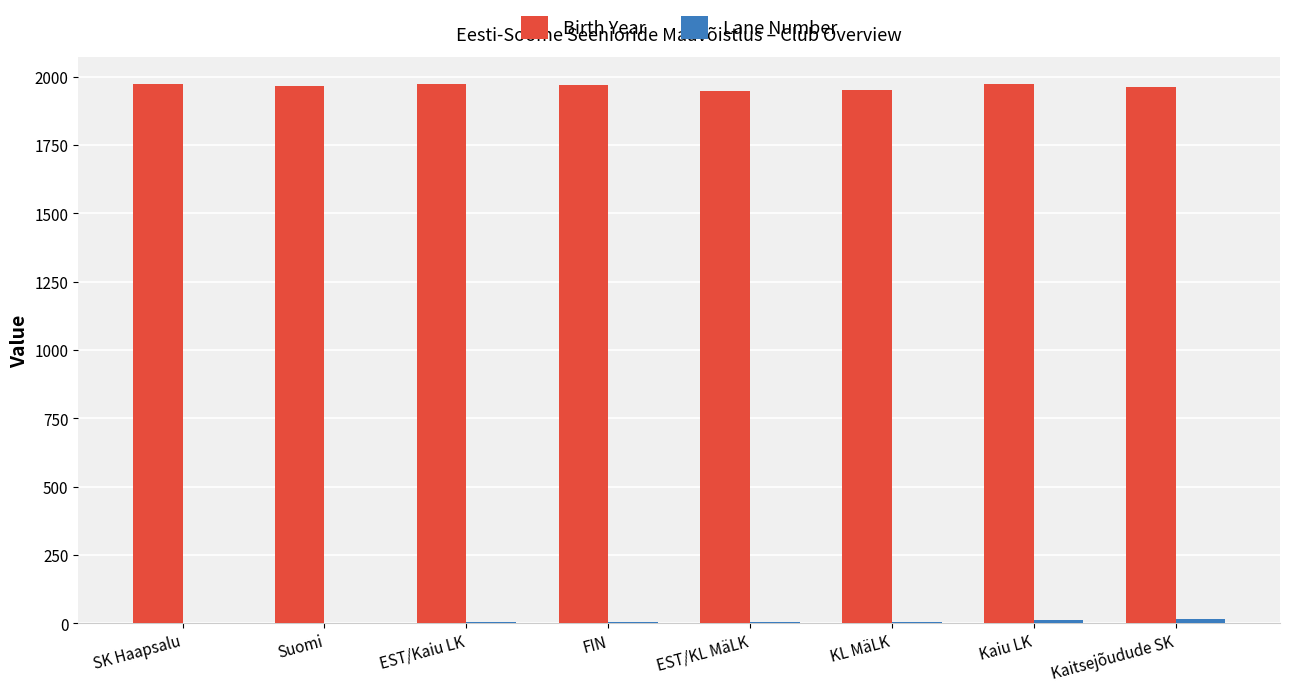

True or false: Birth Year has a value of 3245 at KL MäLK.

False